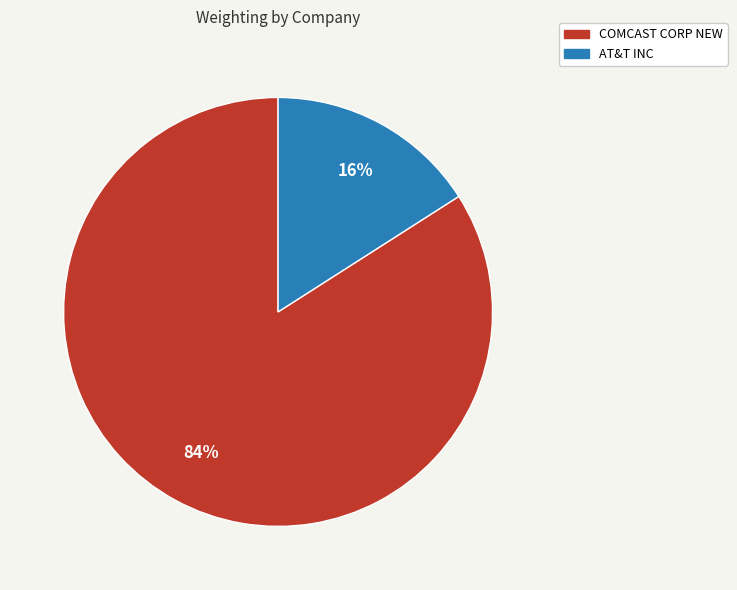

Which has a higher value, AT&T INC or COMCAST CORP NEW?

COMCAST CORP NEW